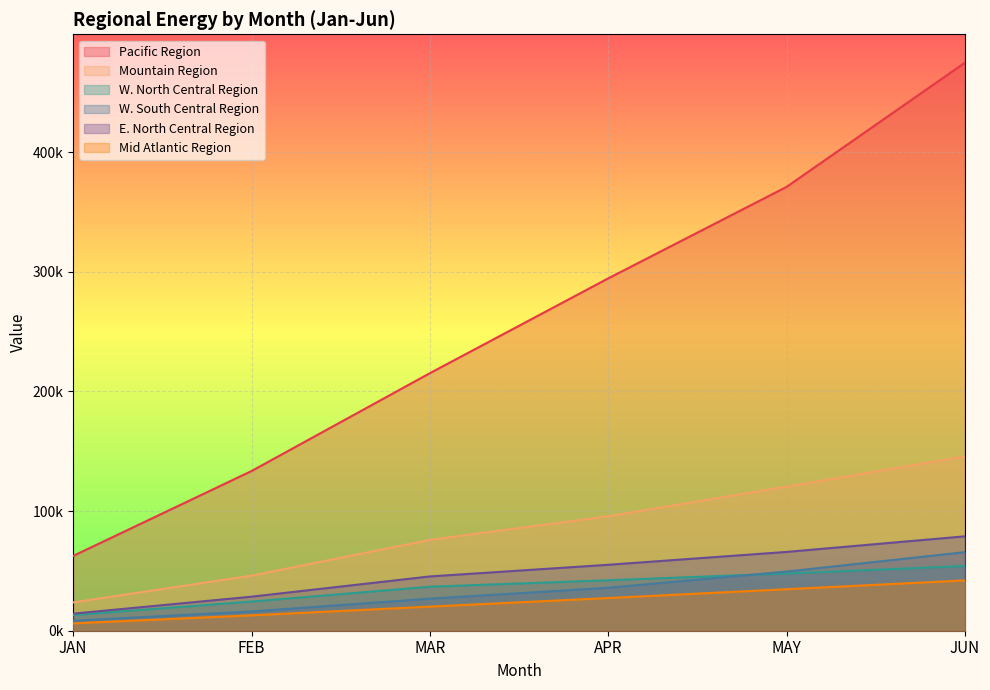

What value does the E. North Central Region series have at APR?

55120.5